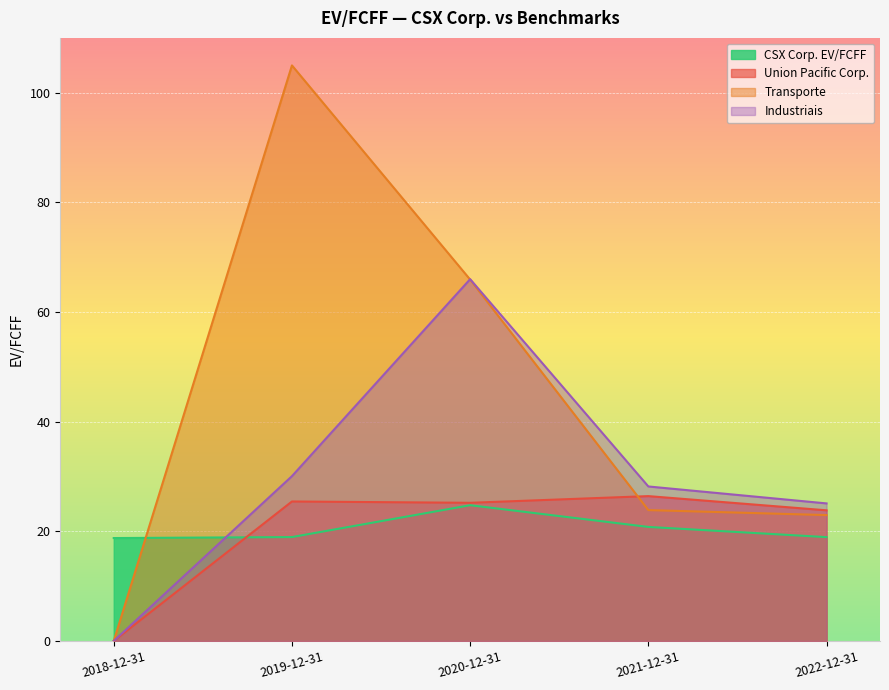

Reading left to right, extract all data points from this chart.

CSX Corp. EV/FCFF: 18.8	18.9	24.8	20.8	18.9
Union Pacific Corp.: 0.0	25.4	25.2	26.4	23.8
Transporte: 0.0	105.0	65.9	23.9	23.0
Industriais: 0.0	30.1	66.0	28.2	25.1